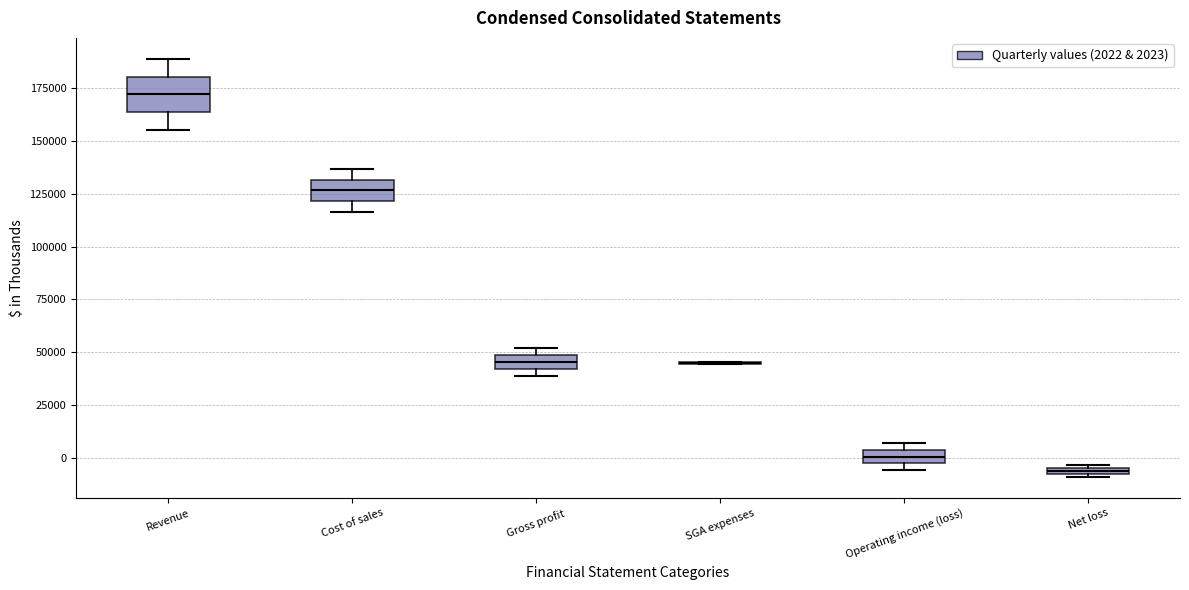

Which box is the tallest, from its lower edge to its upper edge?

Revenue